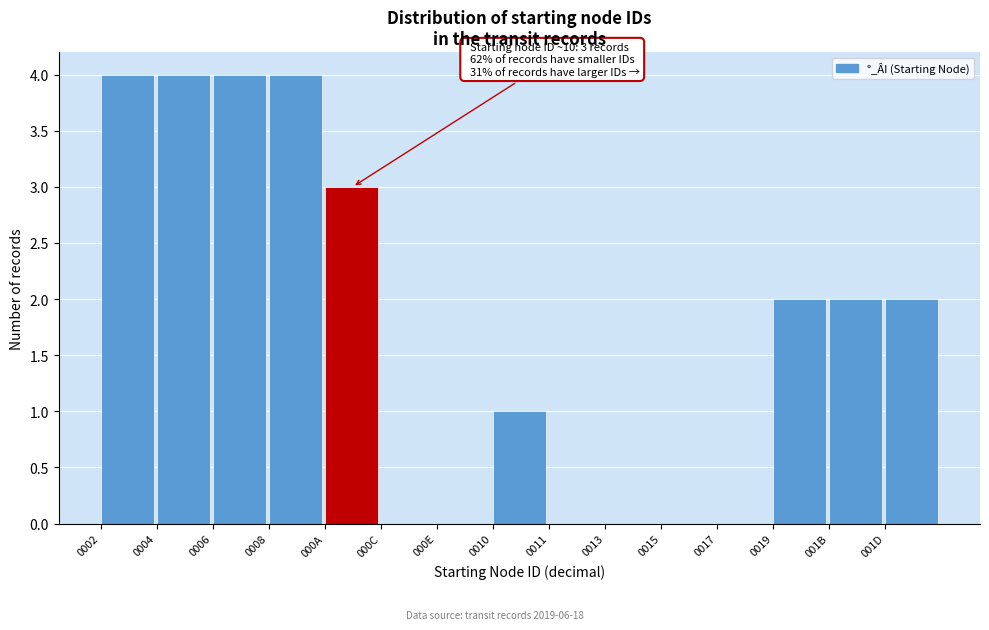

Reading left to right, list all the values displayed in this chart.

0002=4	0004=4	0006=4	0008=4	000A=3	000C=0	000E=0	0010=1	0011=0	0013=0	0015=0	0017=0	0019=2	001B=2	001D=2